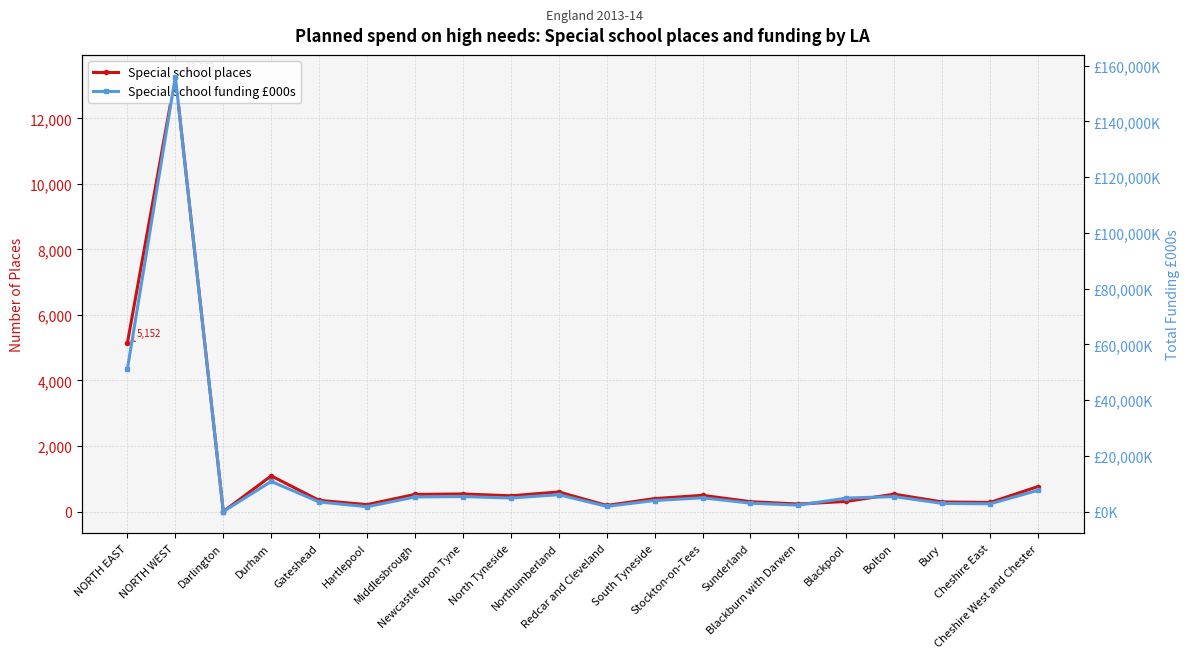

Is it true that Special school places equals 300 at Sunderland?

True